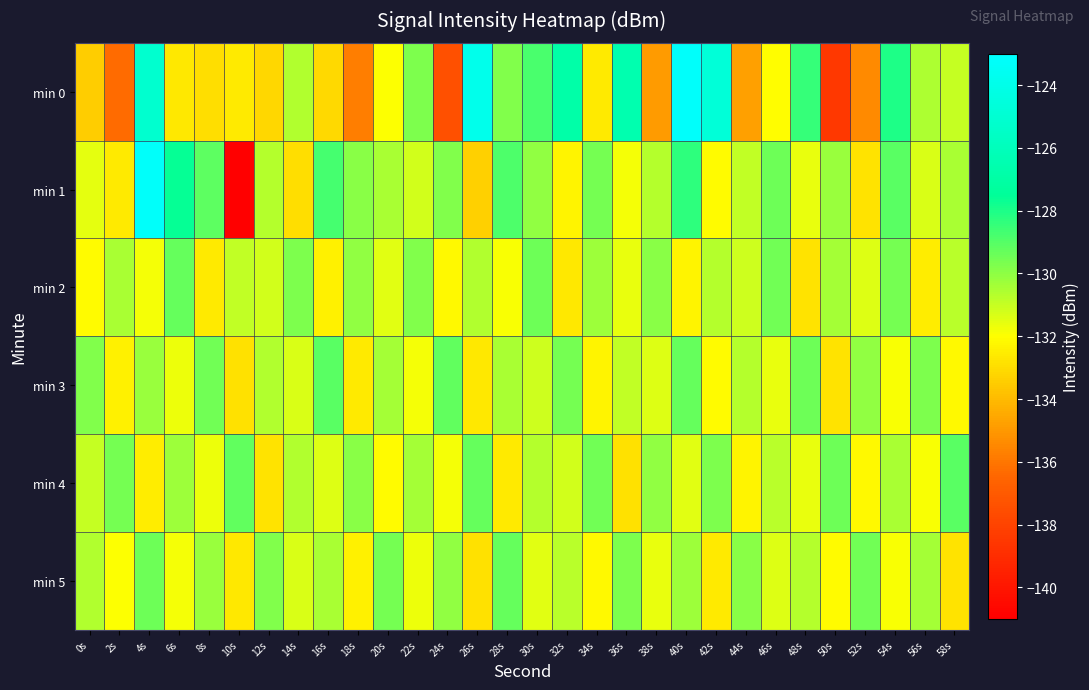

Rank the series by their maximum value, from highest to lowest.

min 0, min 1, min 3, min 4, min 2, min 5